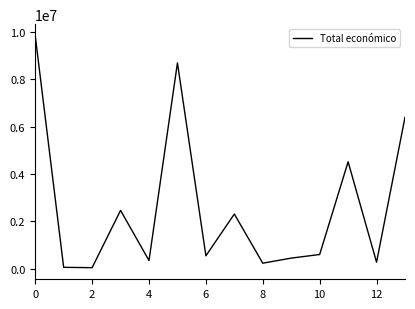

What is the difference between the maximum and minimum values?

9805860